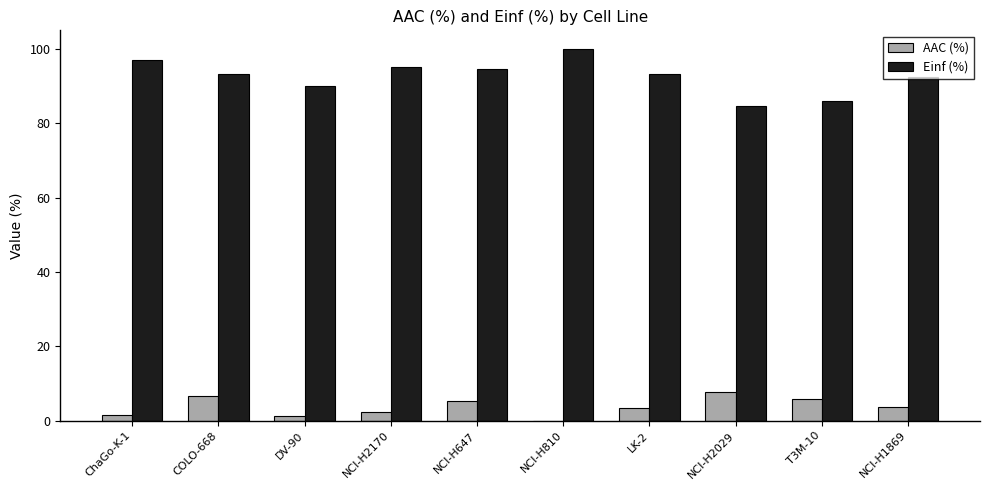

What are all the series names shown in the legend?

AAC (%), Einf (%)